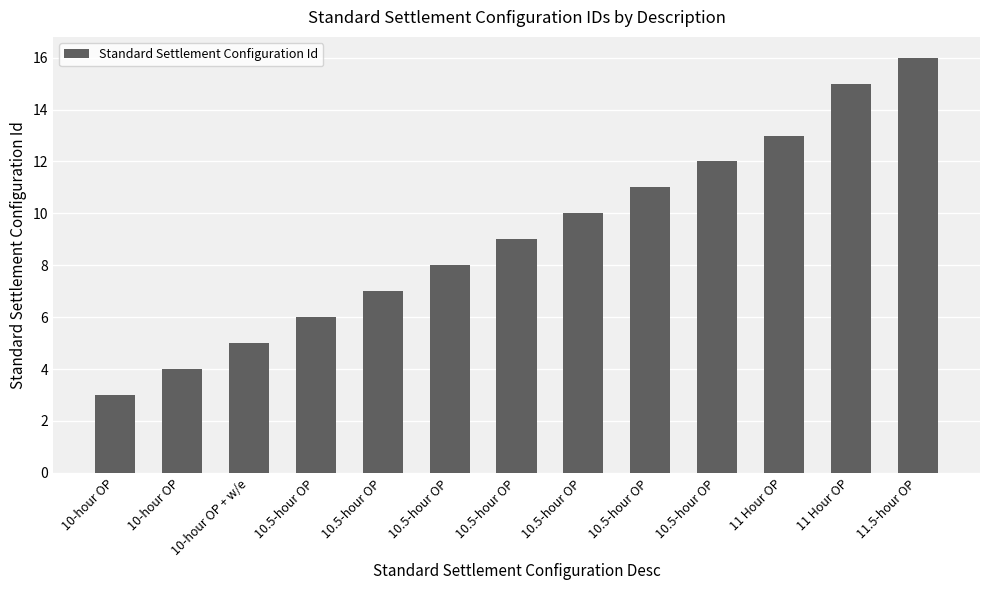

What is the label of the 2nd bar from the left?

10-hour OP